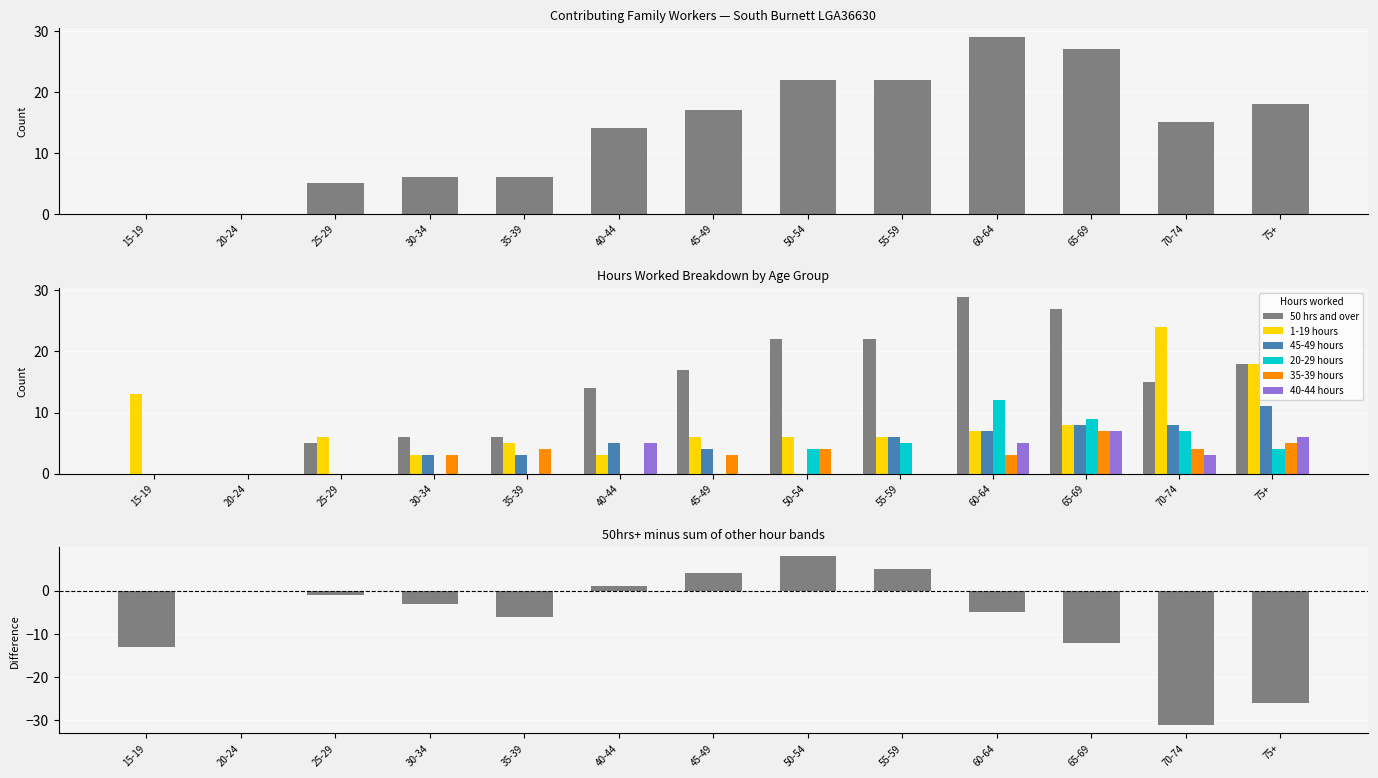

What is the total value across all series at 25-29?

11